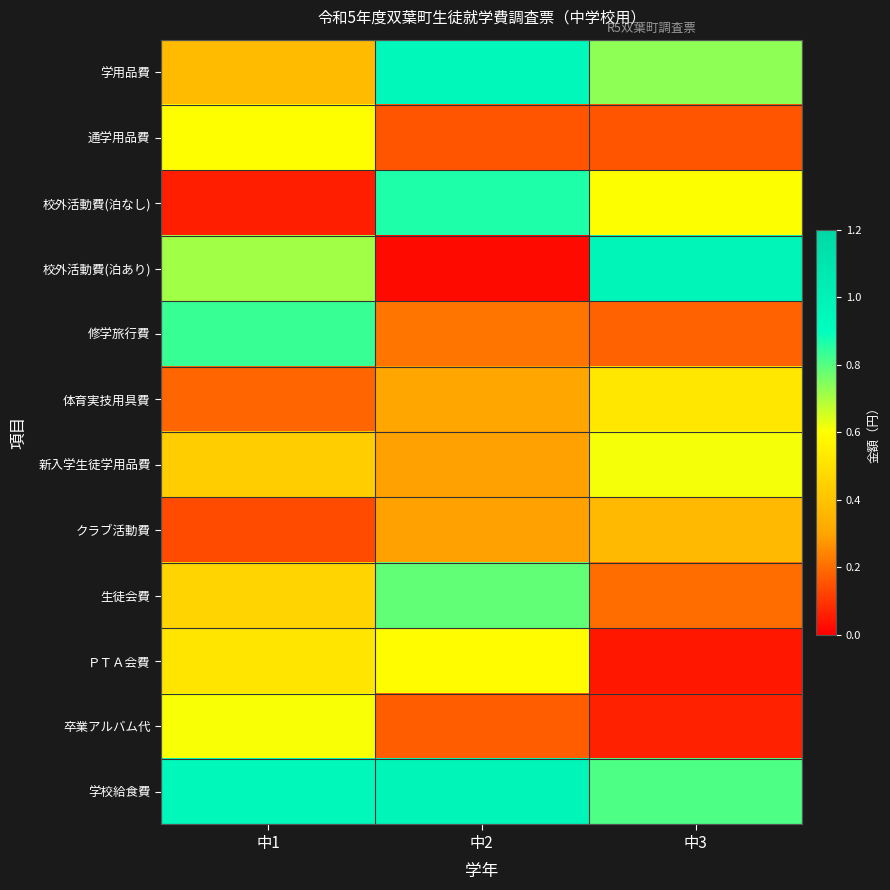

Reading left to right, what are all the values shown in this chart?

学用品費: 中1=0.4	中2=1.0	中3=0.7
通学用品費: 中1=0.6	中2=0.2	中3=0.2
校外活動費(泊なし): 中1=0.1	中2=0.9	中3=0.6
校外活動費(泊あり): 中1=0.7	中2=0.0	中3=1.0
修学旅行費: 中1=0.8	中2=0.2	中3=0.2
体育実技用具費: 中1=0.2	中2=0.3	中3=0.5
新入学生徒学用品費: 中1=0.4	中2=0.3	中3=0.6
クラブ活動費: 中1=0.1	中2=0.3	中3=0.4
生徒会費: 中1=0.5	中2=0.8	中3=0.2
ＰＴＡ会費: 中1=0.5	中2=0.6	中3=0.0
卒業アルバム代: 中1=0.6	中2=0.2	中3=0.1
学校給食費: 中1=0.9	中2=1.0	中3=0.8